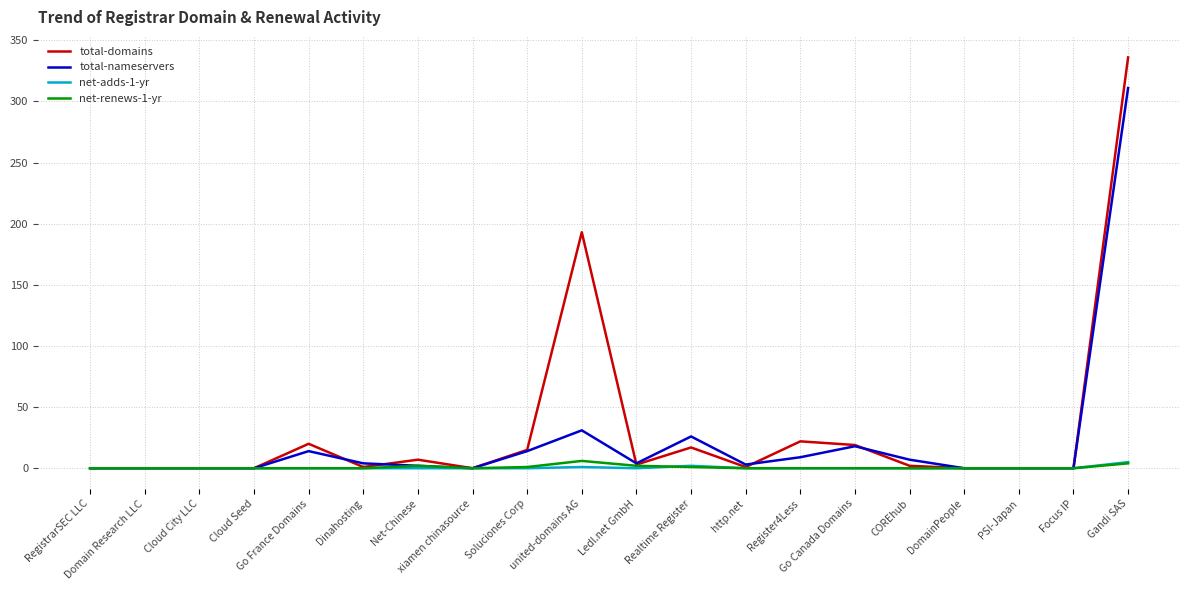

Which series has the largest range (max minus min)?

total-domains